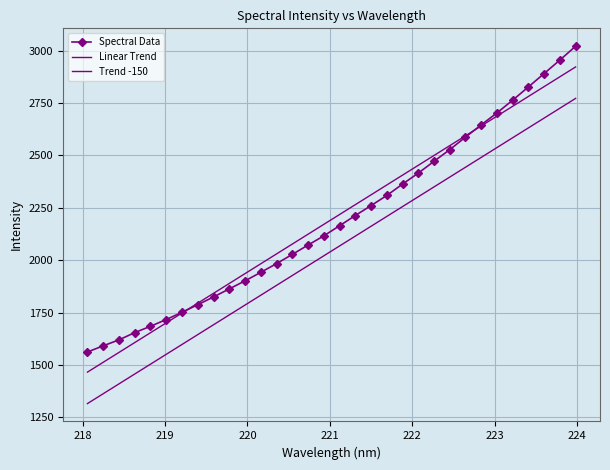

What is the sum of all Trend -150 values?

65426.4